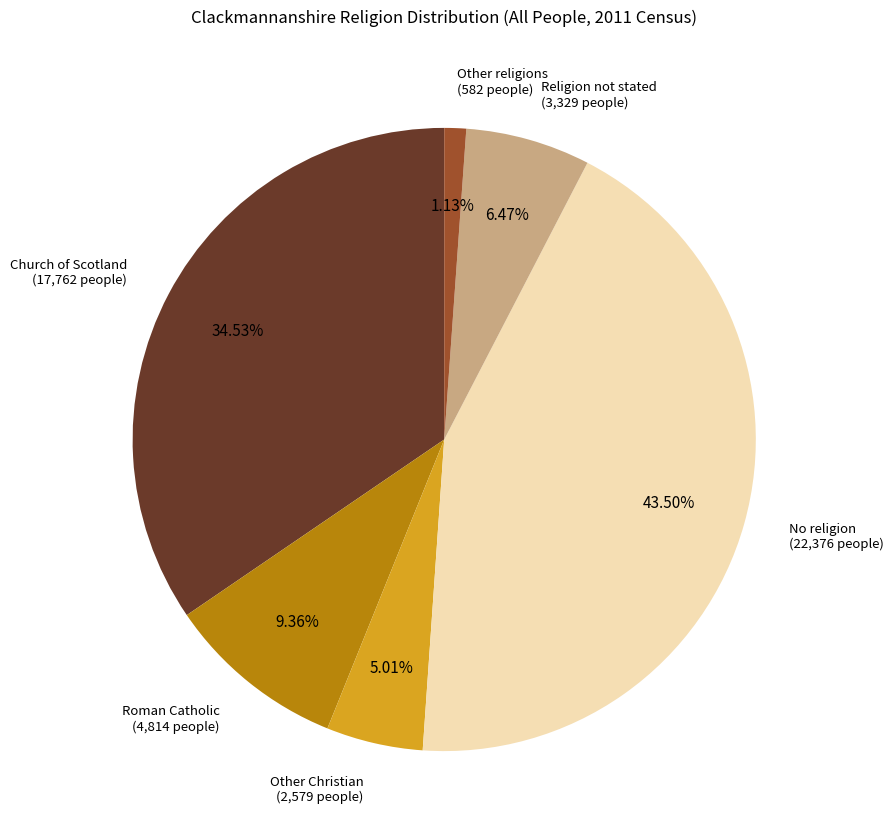

Does any single category account for the majority?

No